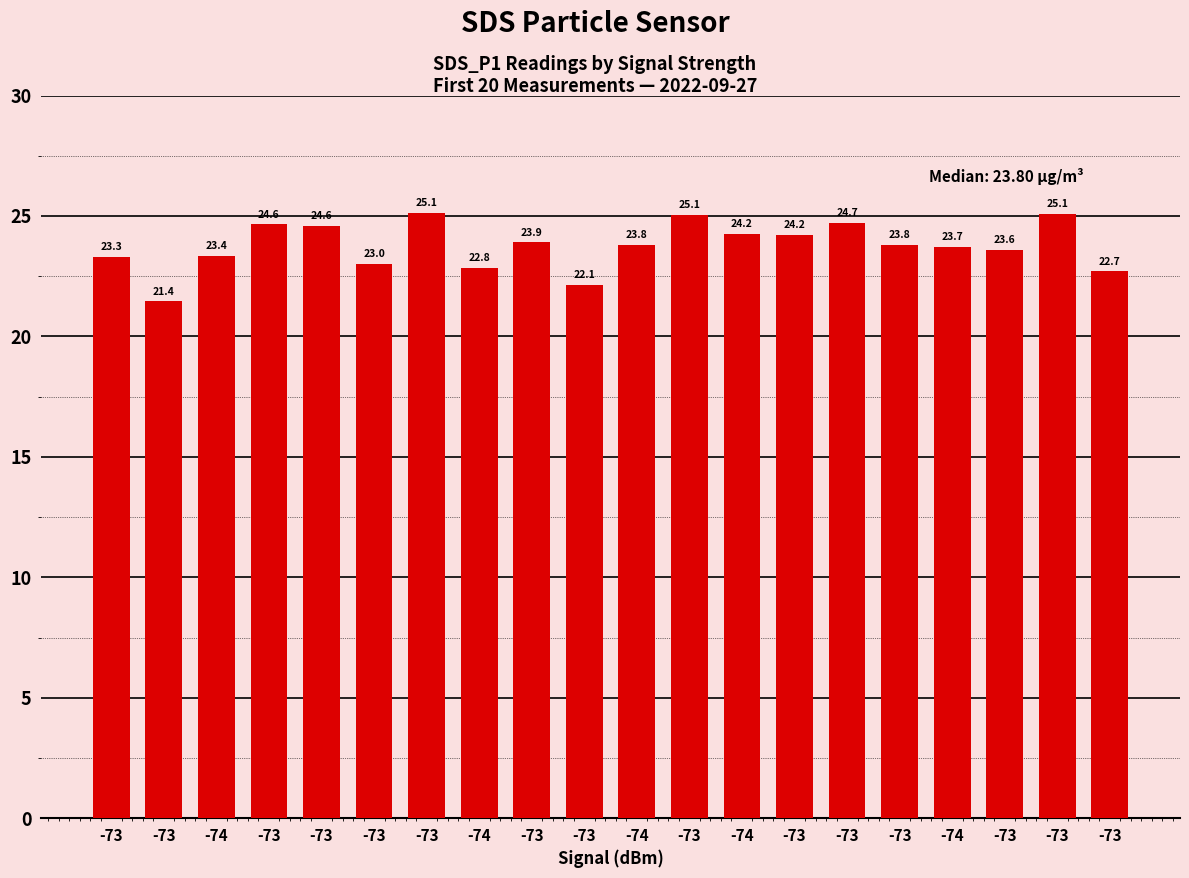

What is the smallest value displayed?

21.4